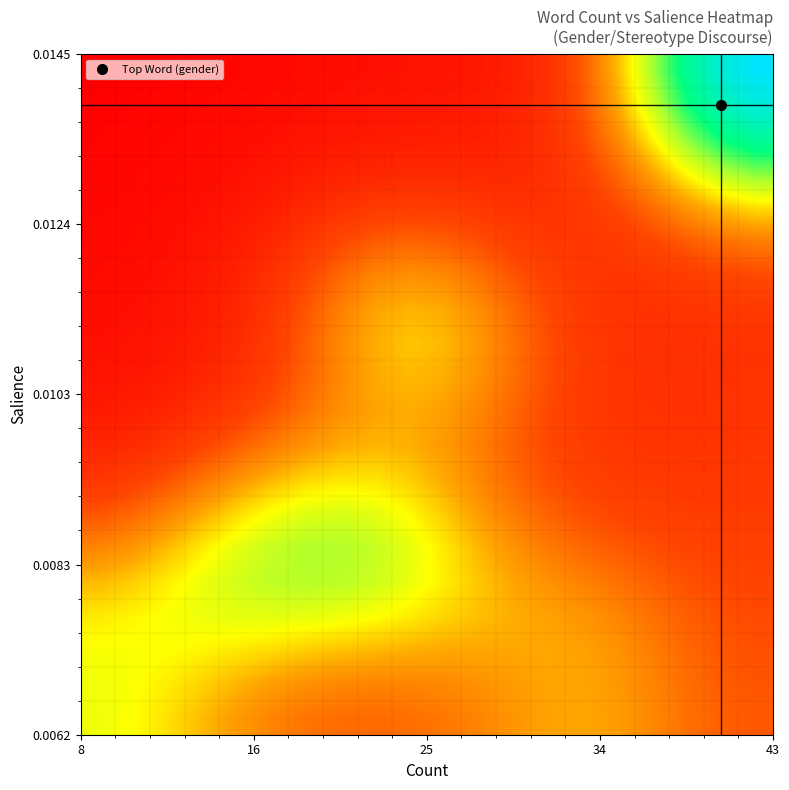

At how many categories does at least one series exceed 0?

20